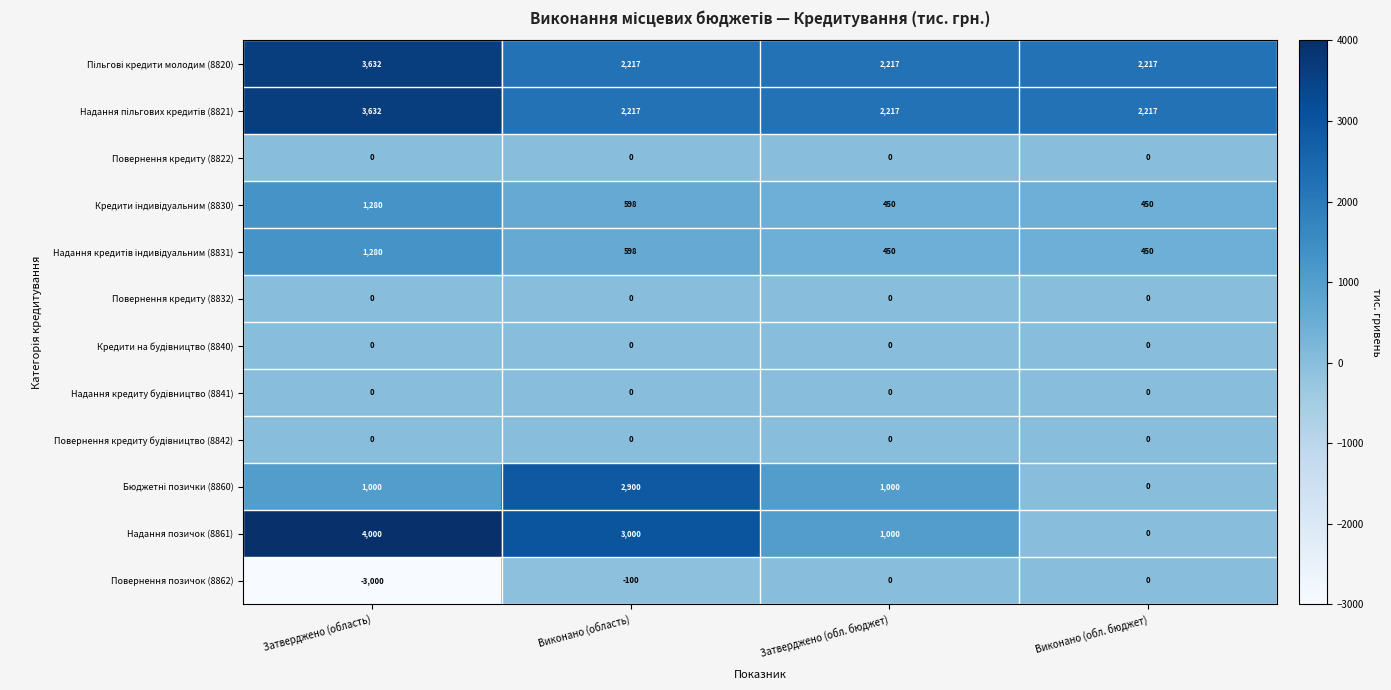

At which category is the sum across all series the highest?

Затверджено (область)